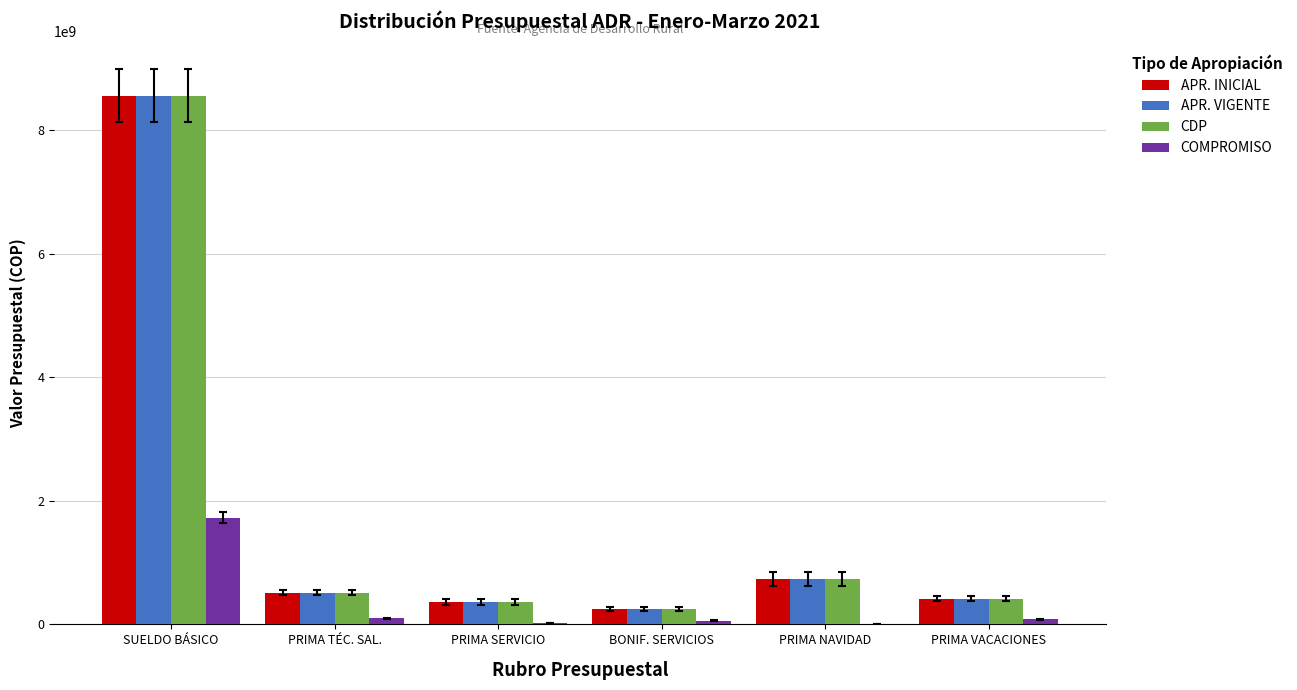

At which label does CDP first exceed 509600000?

SUELDO BÁSICO